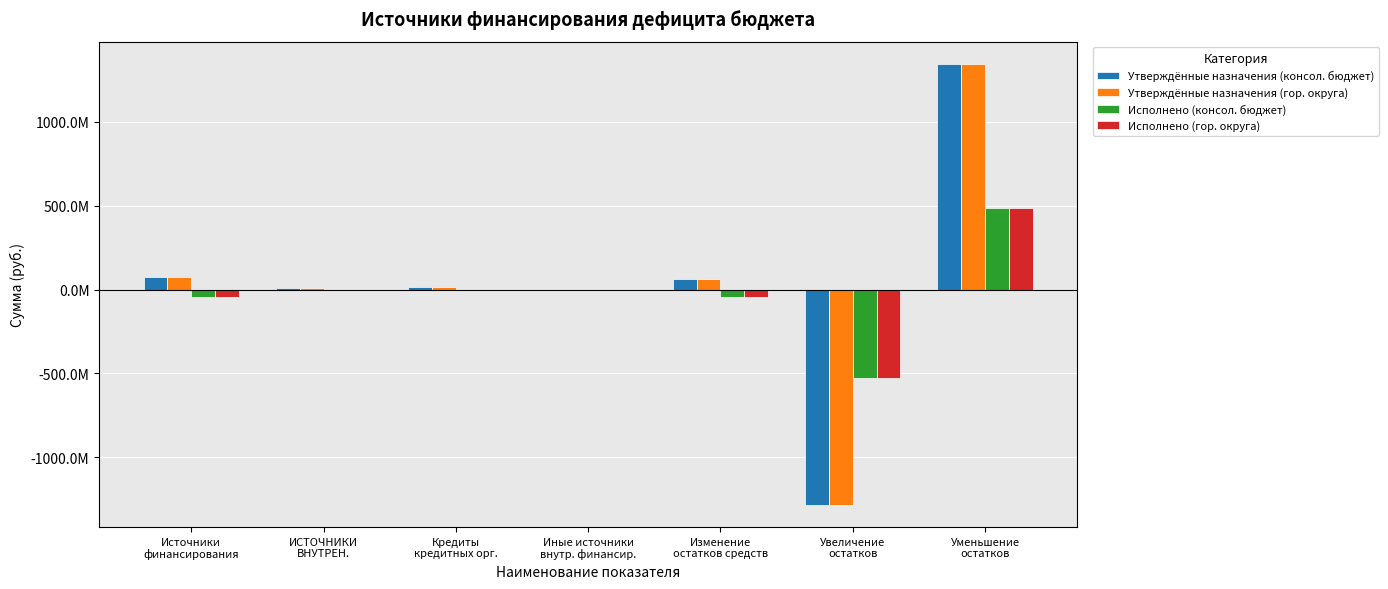

What are all the series names shown in the legend?

Утверждённые назначения (консол. бюджет), Утверждённые назначения (гор. округа), Исполнено (консол. бюджет), Исполнено (гор. округа)